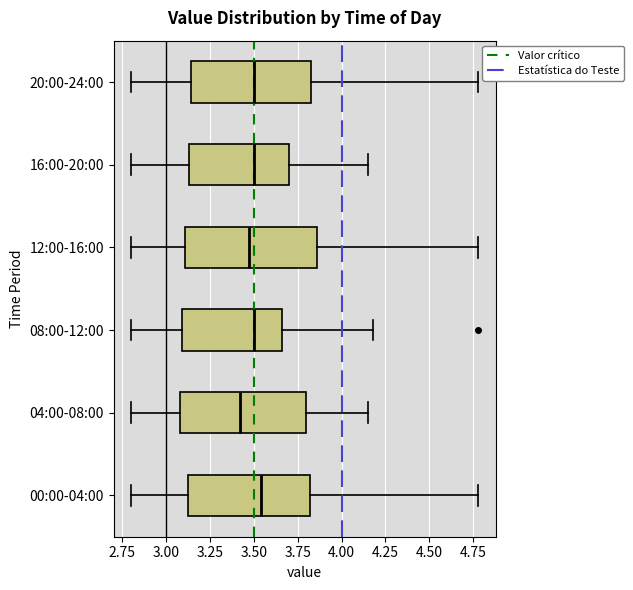

Reading bottom to top, read every box against the x-axis: the position of its median line, the range the box covers, and the ends of its whiskers. The values are not printed on the chart, so give them approximately, as read against the axis.

00:00-04:00: median 3.55, box 3.10 to 3.80, whiskers 2.80 to 4.80
04:00-08:00: median 3.40, box 3.10 to 3.80, whiskers 2.80 to 4.15
08:00-12:00: median 3.50, box 3.10 to 3.65, whiskers 2.80 to 4.20
12:00-16:00: median 3.50, box 3.10 to 3.85, whiskers 2.80 to 4.80
16:00-20:00: median 3.50, box 3.15 to 3.70, whiskers 2.80 to 4.15
20:00-24:00: median 3.50, box 3.15 to 3.85, whiskers 2.80 to 4.80